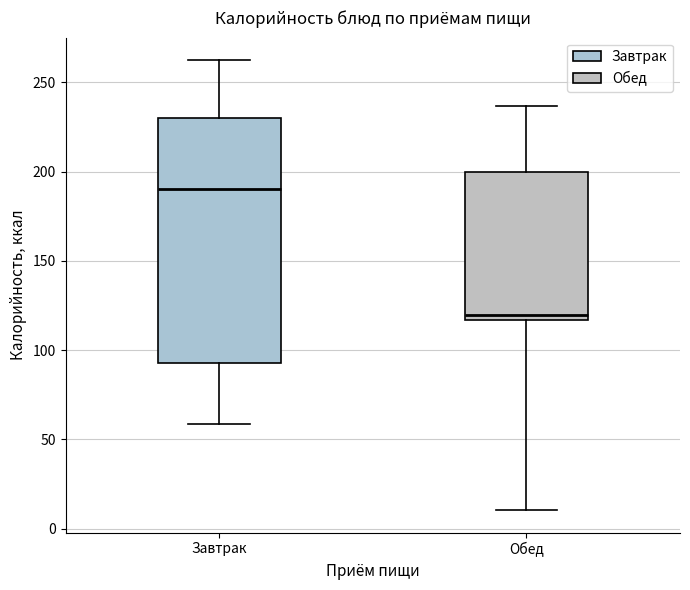

Comparing the boxes themselves (not the whiskers), which one is the tallest?

Завтрак